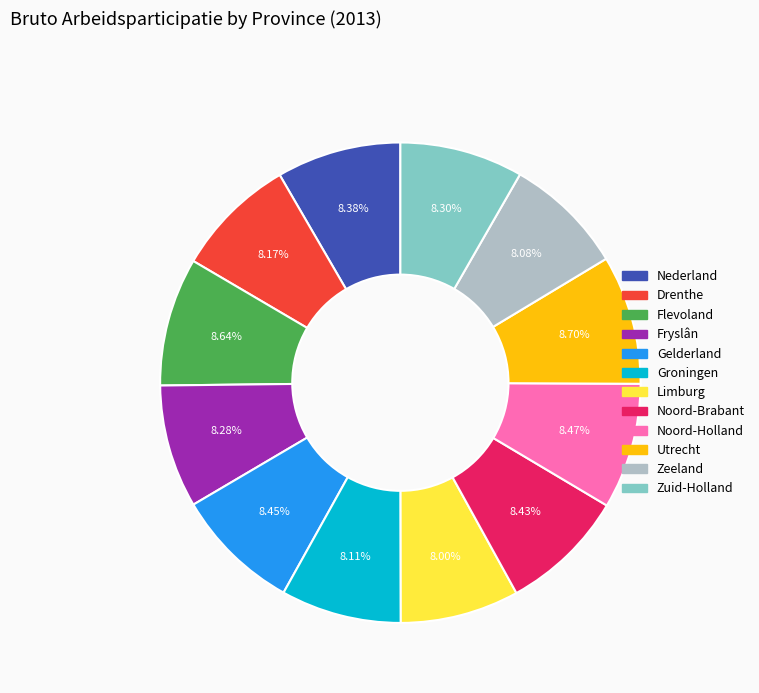

Is Fryslân the majority of the pie?

No